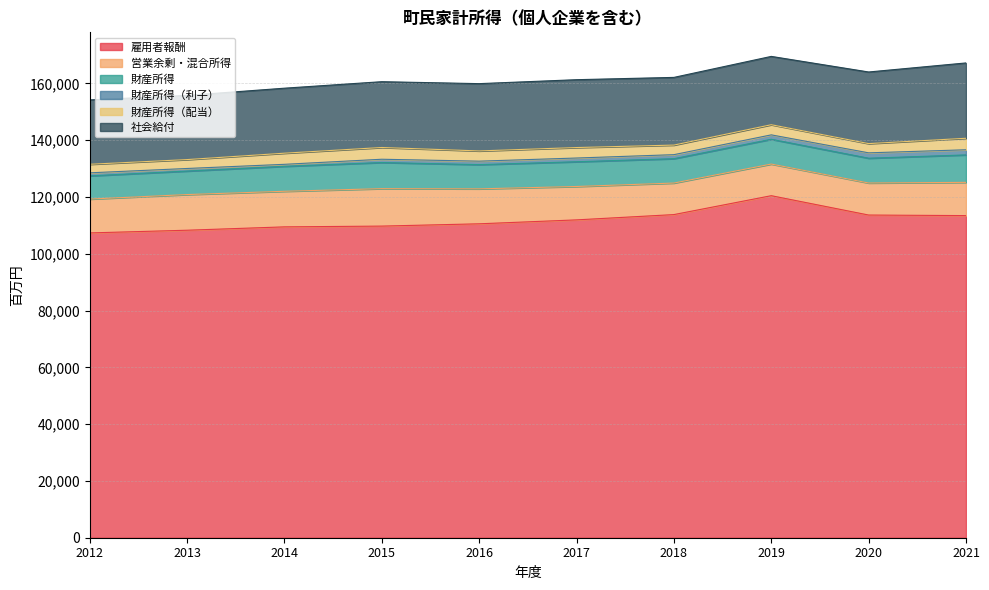

At 2015, list the series in order from smallest to largest.

財産所得（利子）, 財産所得（配当）, 財産所得, 営業余剰・混合所得, 社会給付, 雇用者報酬